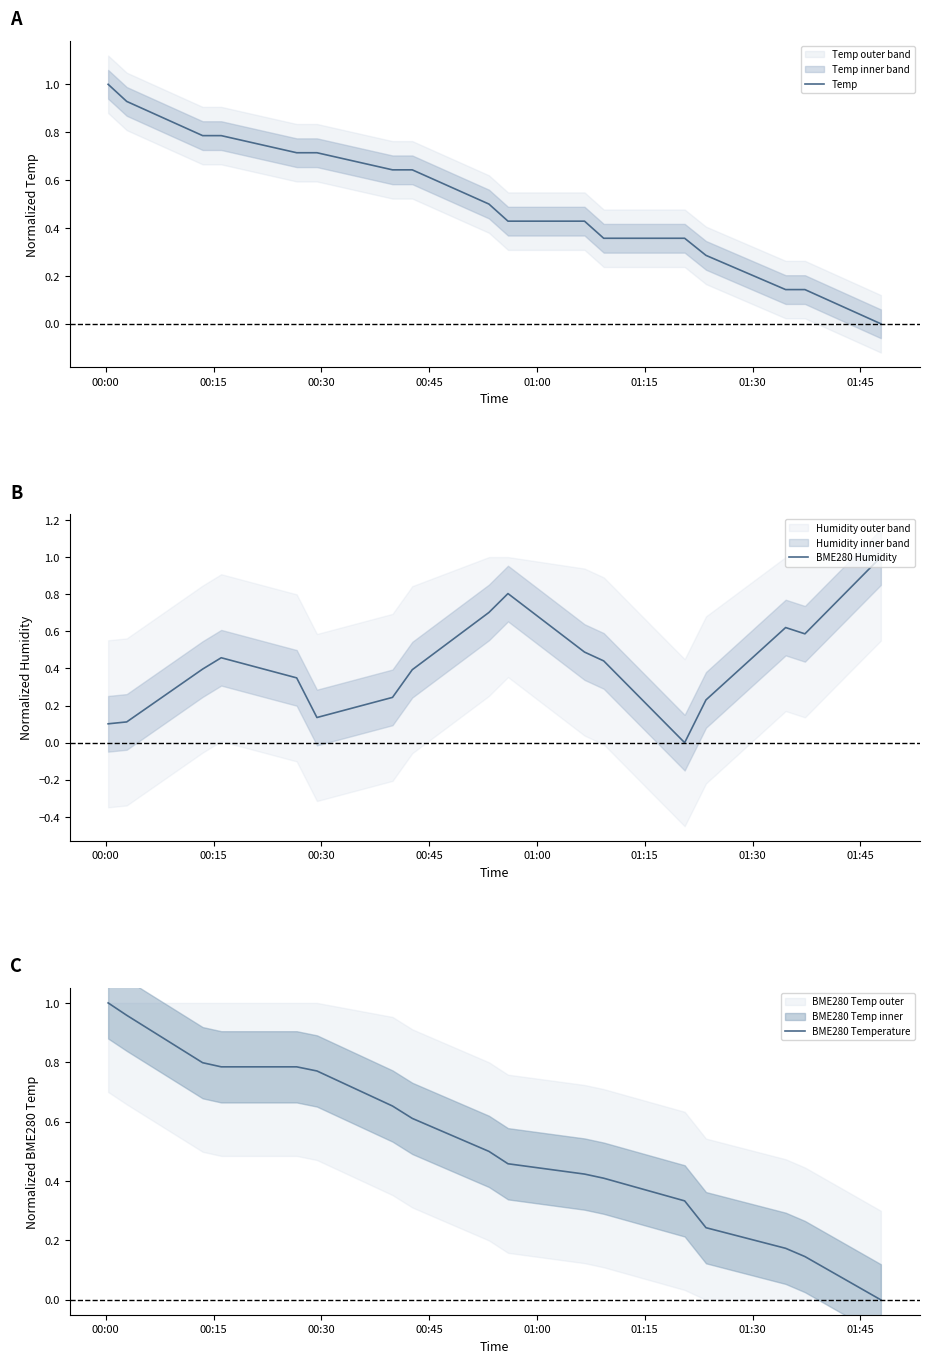

True or false: Temp and BME280 Humidity cross at least once.

True